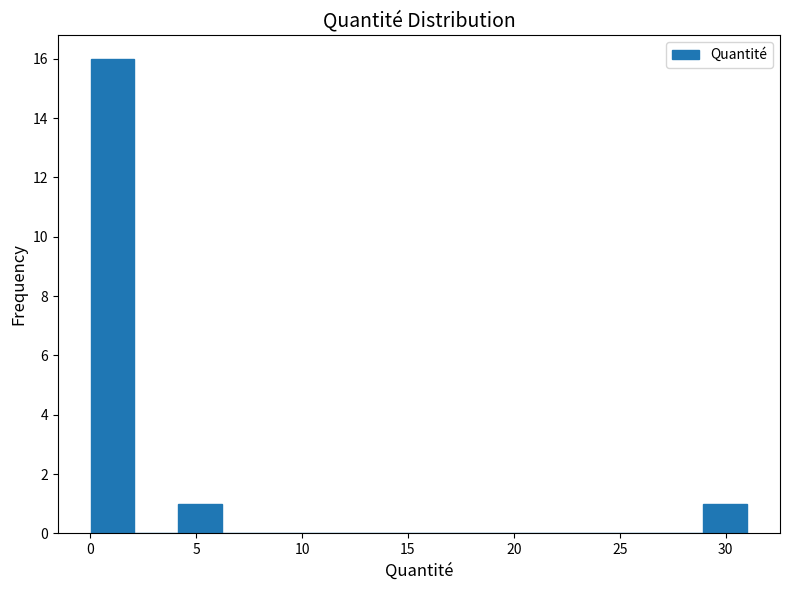

Reading left to right, list every bar in this chart as the range it spans on the x-axis followed by its height. Neither the bar edges nor the heights are printed on the chart, so give them approximately, as read against the axes.

0.0 to 2.0: 16
2.0 to 4.0: 0
4.0 to 6.0: 1
6.0 to 8.5: 0
8.5 to 10.5: 0
10.5 to 12.5: 0
12.5 to 14.5: 0
14.5 to 16.5: 0
16.5 to 18.5: 0
18.5 to 20.5: 0
20.5 to 23.0: 0
23.0 to 25.0: 0
25.0 to 27.0: 0
27.0 to 29.0: 0
29.0 to 31.0: 1